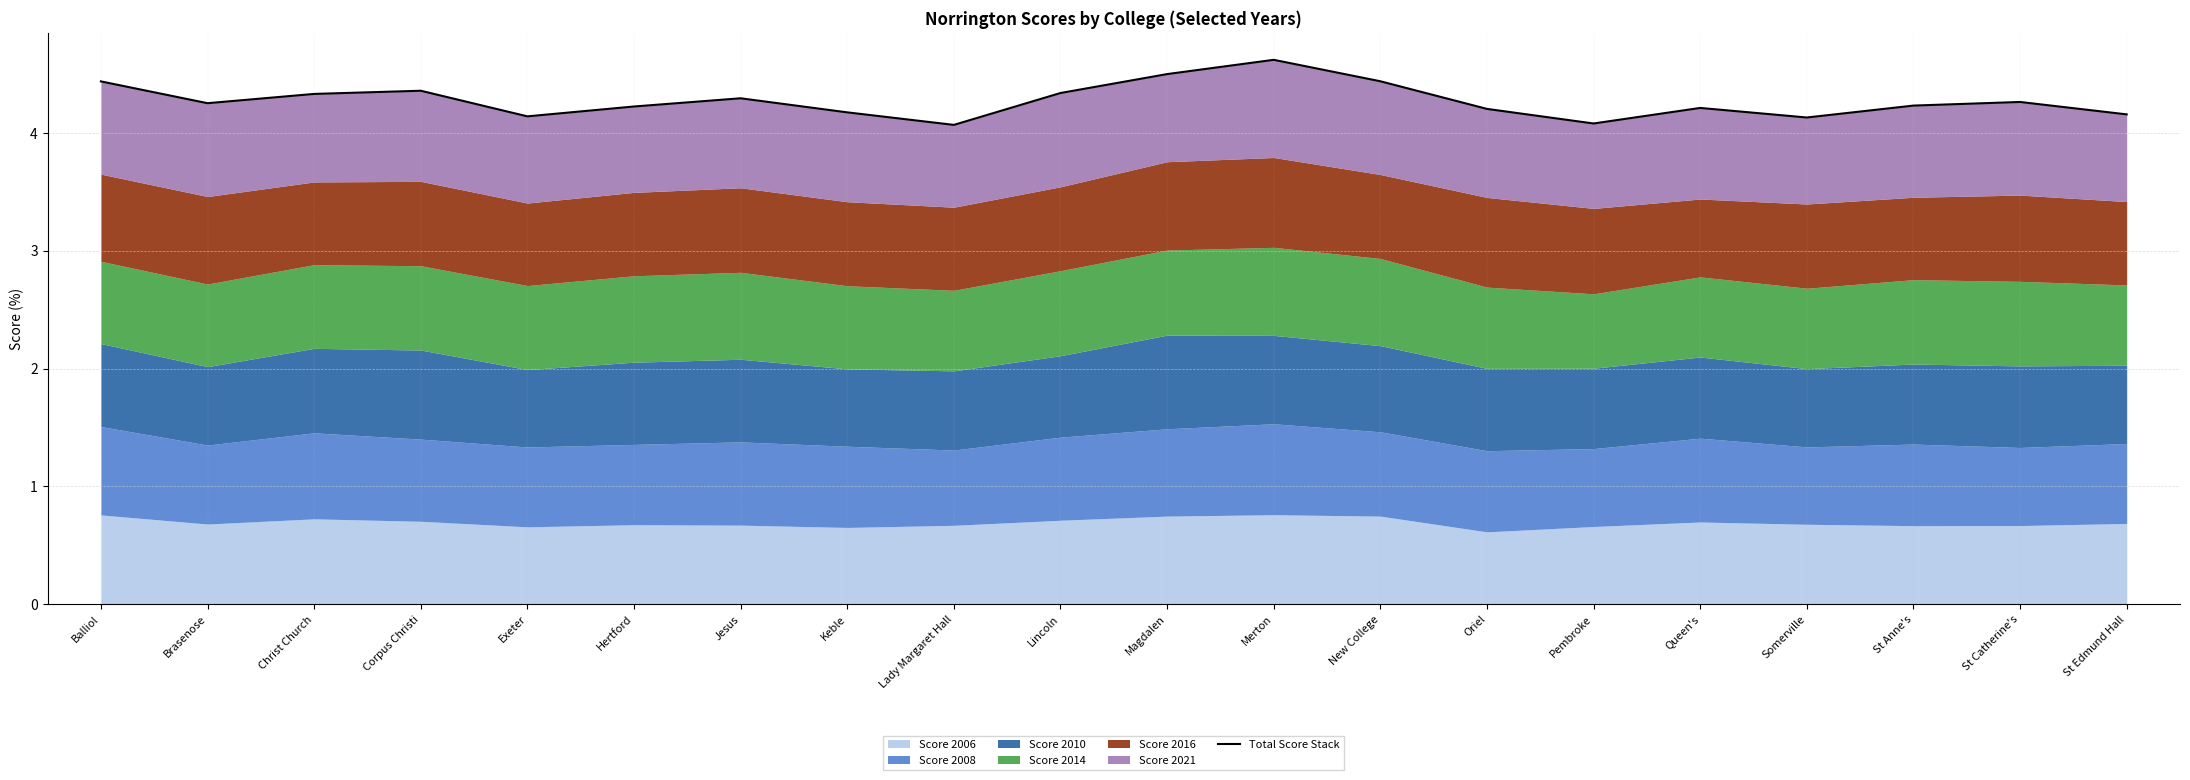

Rank the categories by value from highest to lowest.

Merton, Magdalen, New College, Balliol, Corpus Christi, Lincoln, Christ Church, Jesus, St Catherine's, Brasenose, St Anne's, Hertford, Queen's, Oriel, Keble, St Edmund Hall, Exeter, Somerville, Pembroke, Lady Margaret Hall